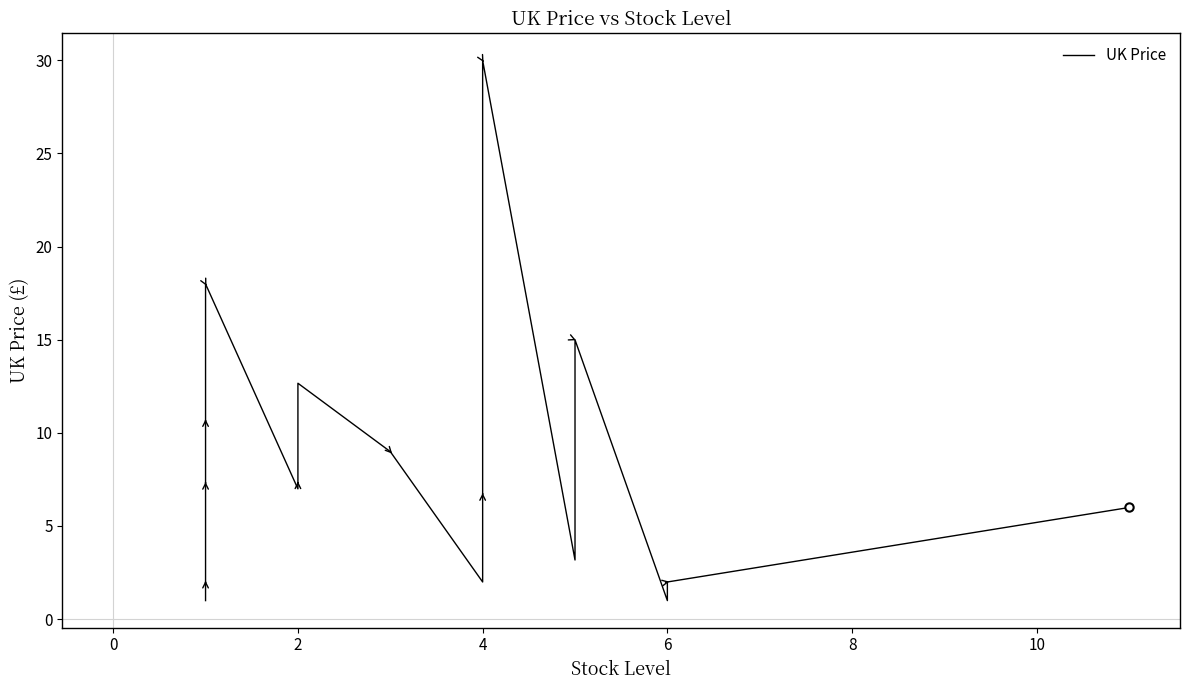

What is the average value?

8.9